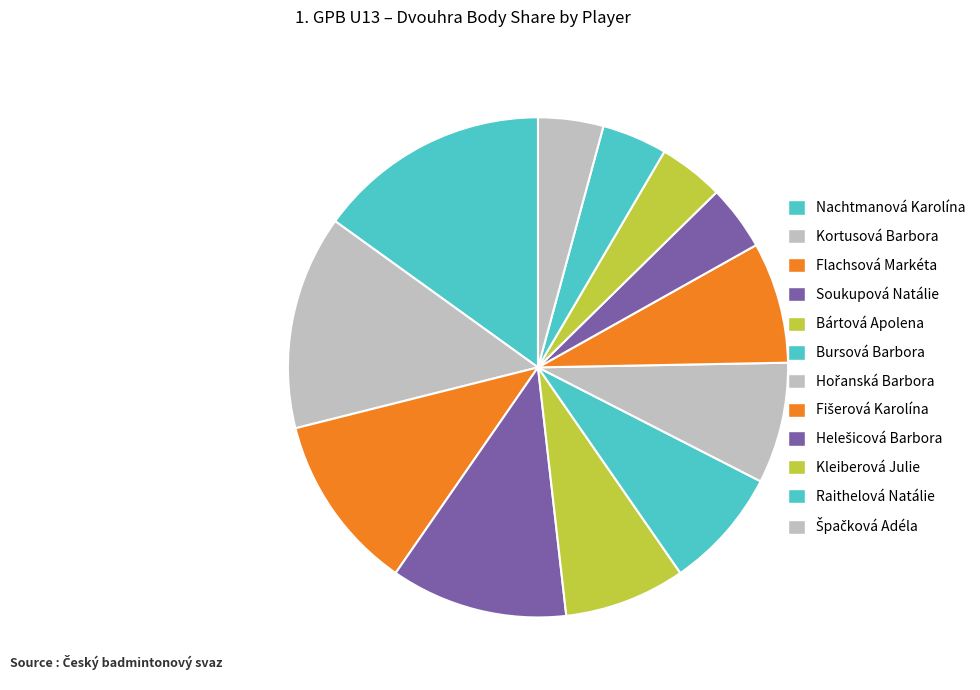

Does any single category account for the majority?

No